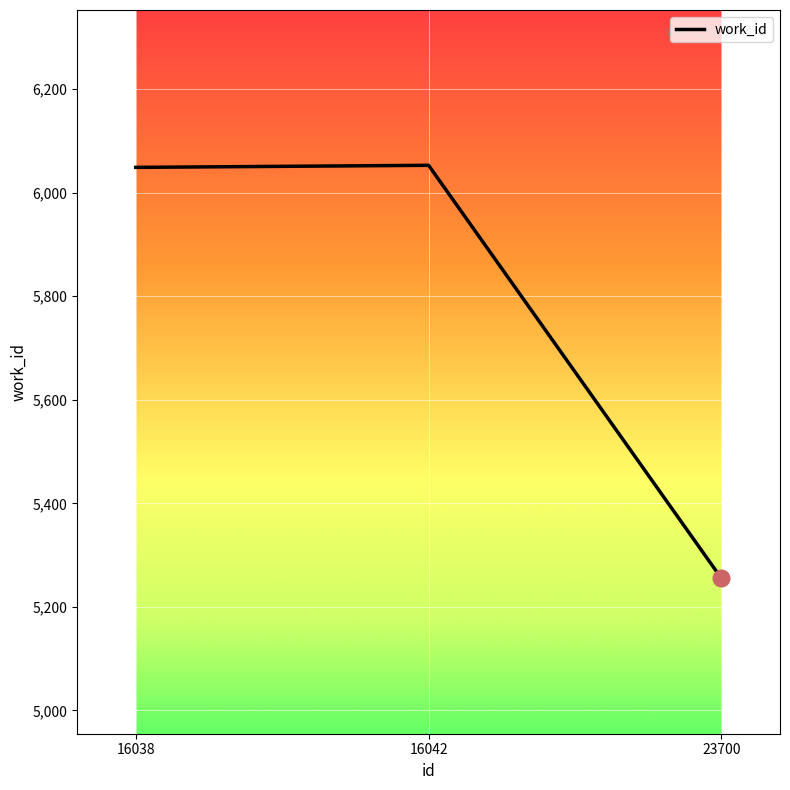

Between 16042 and 23700, which is larger?

16042